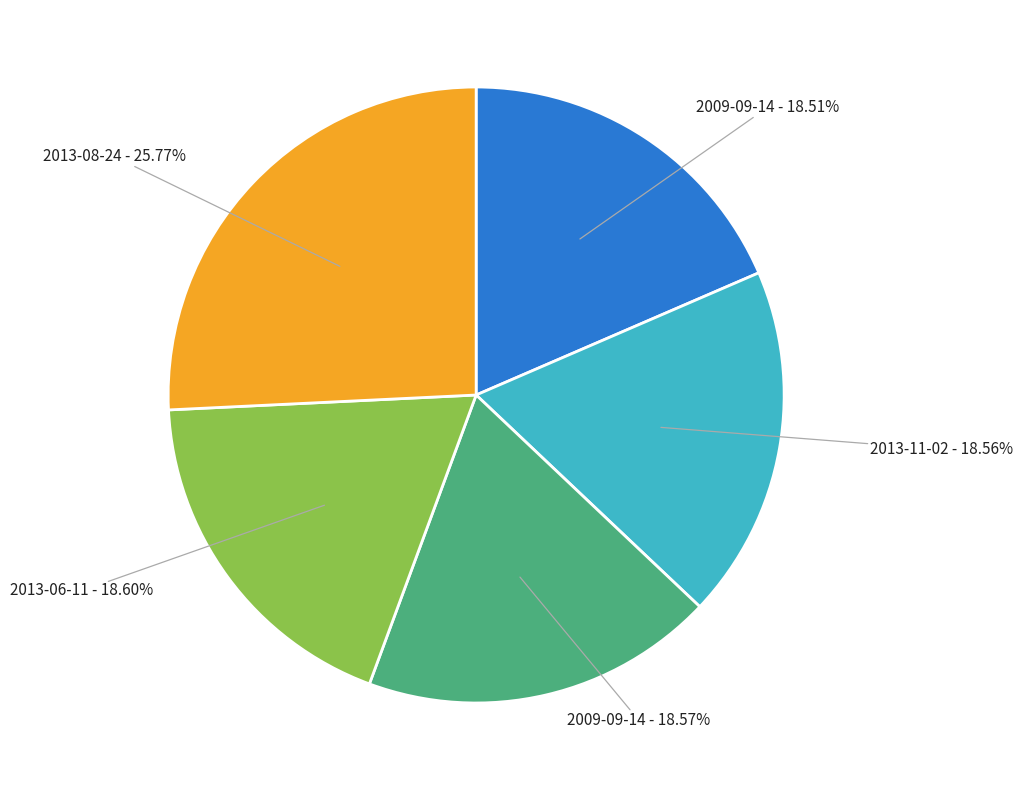

Does any single category account for the majority?

No